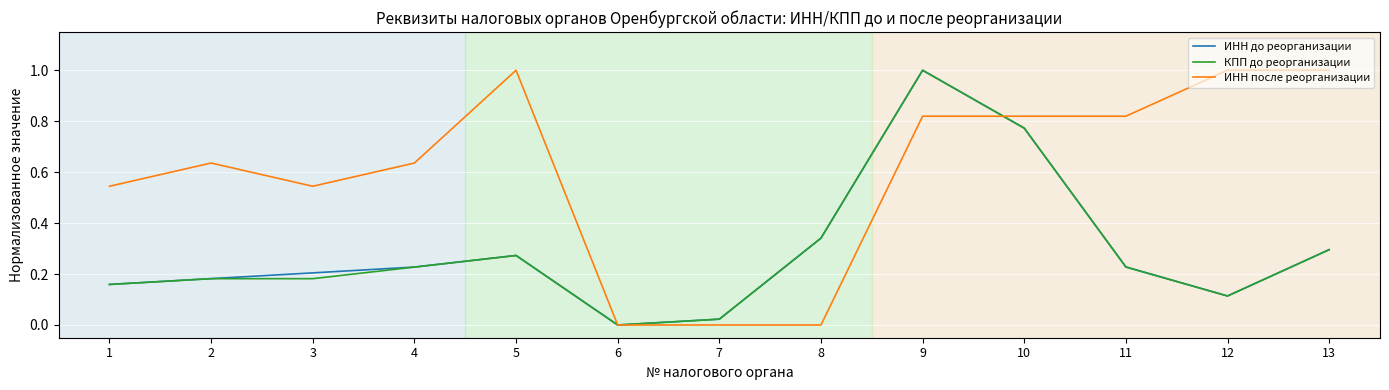

Between 2 and 6, which series saw the biggest shift?

ИНН после реорганизации